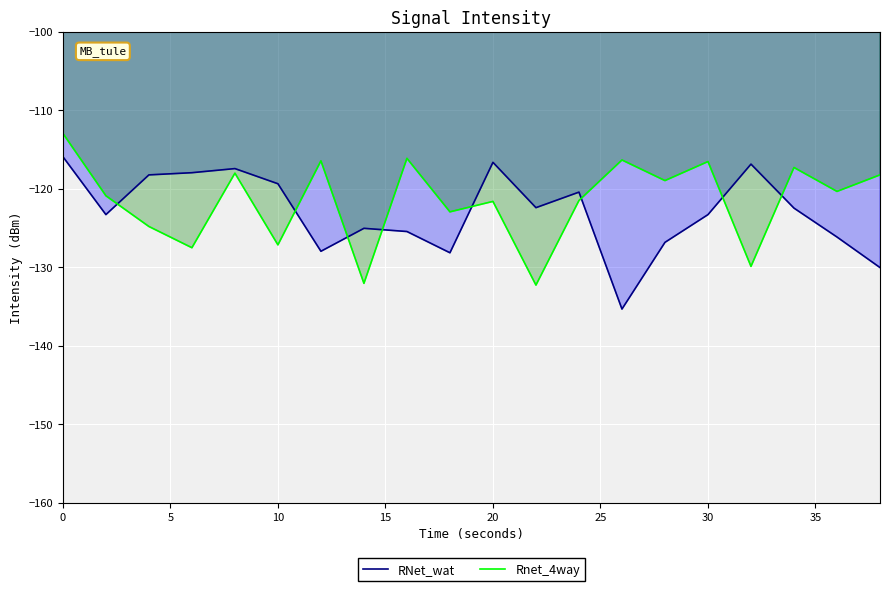

How many categories are shown in the chart?

20